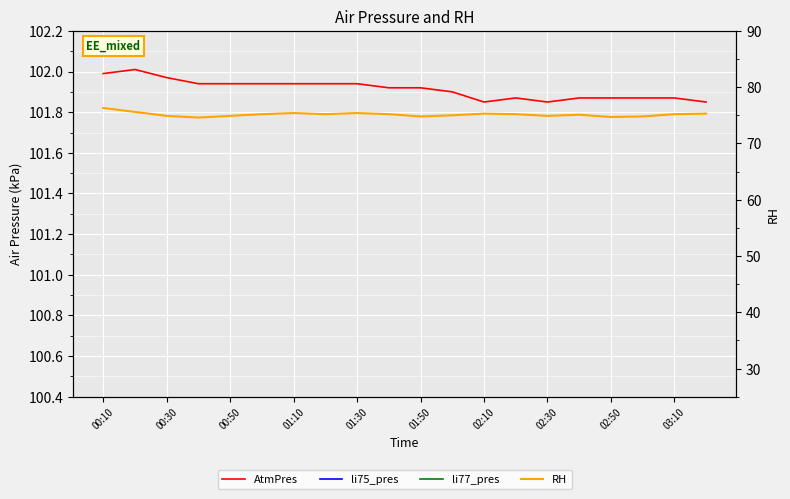

Which series has the largest total across all categories?

AtmPres